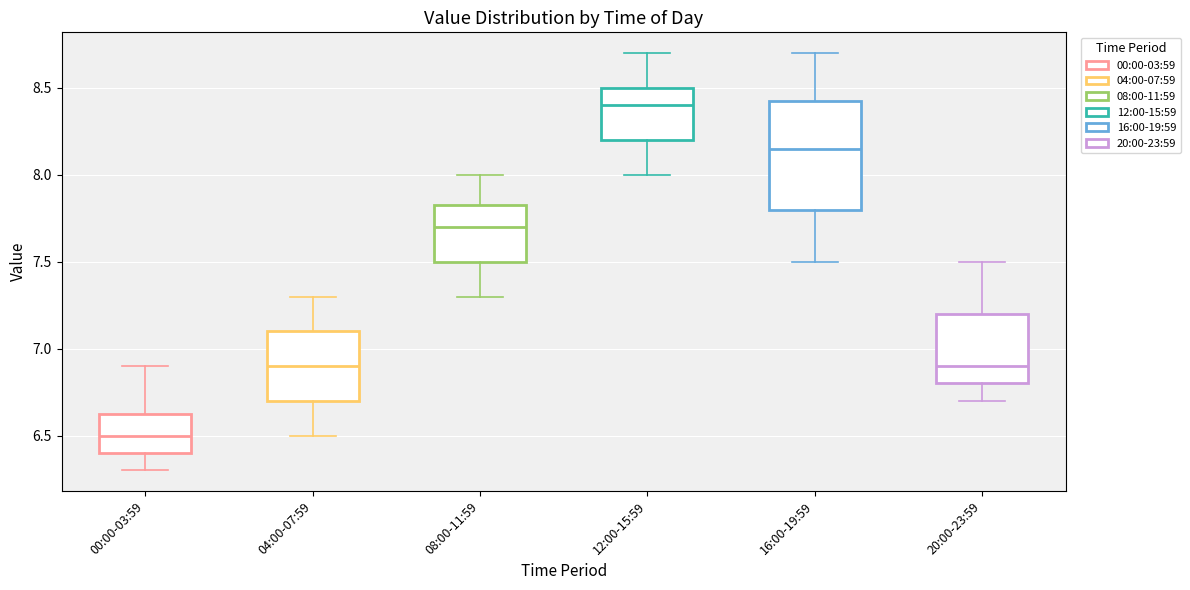

Where is the lower edge of the box for 20:00-23:59 on the y-axis? The values are not printed on the chart, so give them approximately, as read against the axis.

6.80